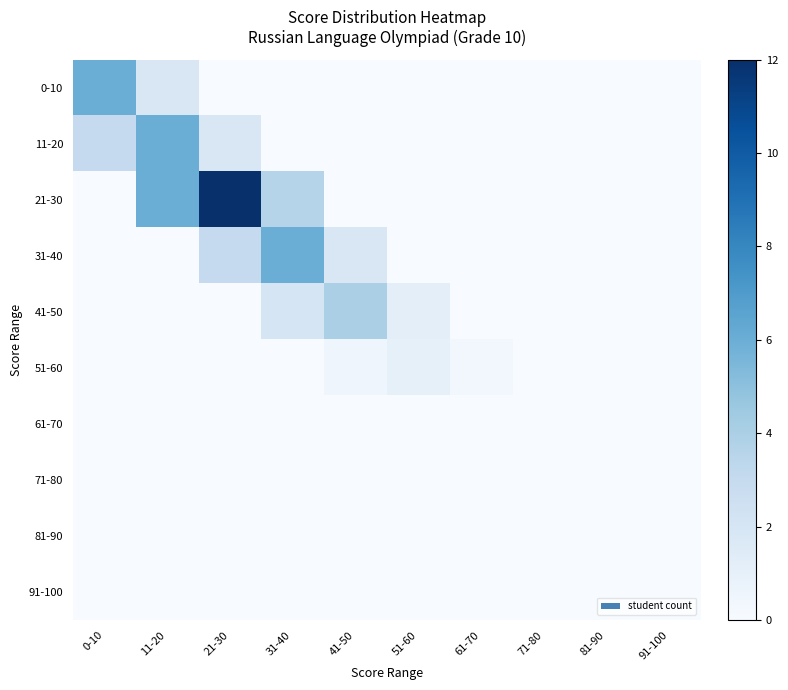

Which series changed the most between 51-60 and 71-80?

41-50